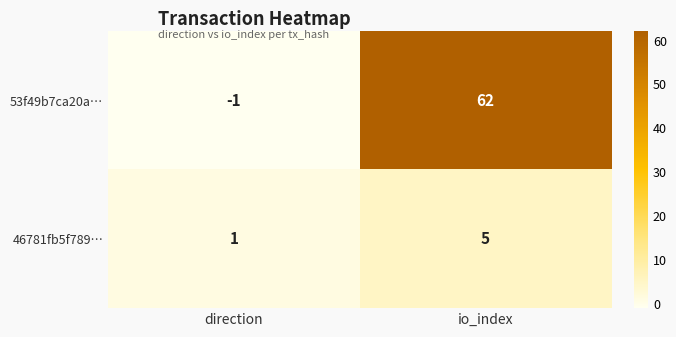

Is the value of 53f49b7ca20a… at direction greater than the value of 46781fb5f789… at direction?

No